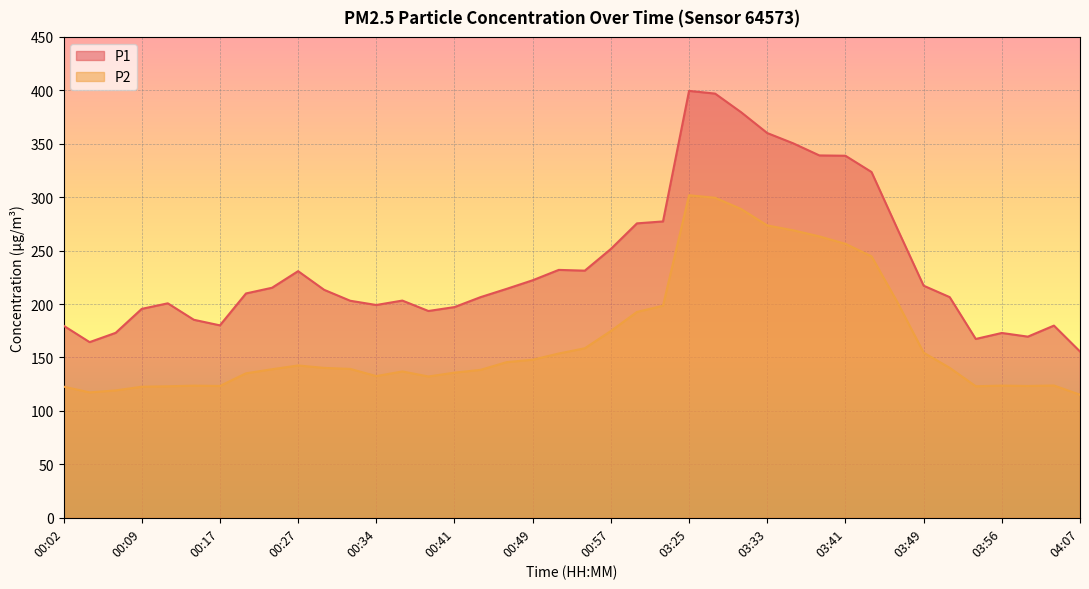

What is the minimum value for P1?

155.6